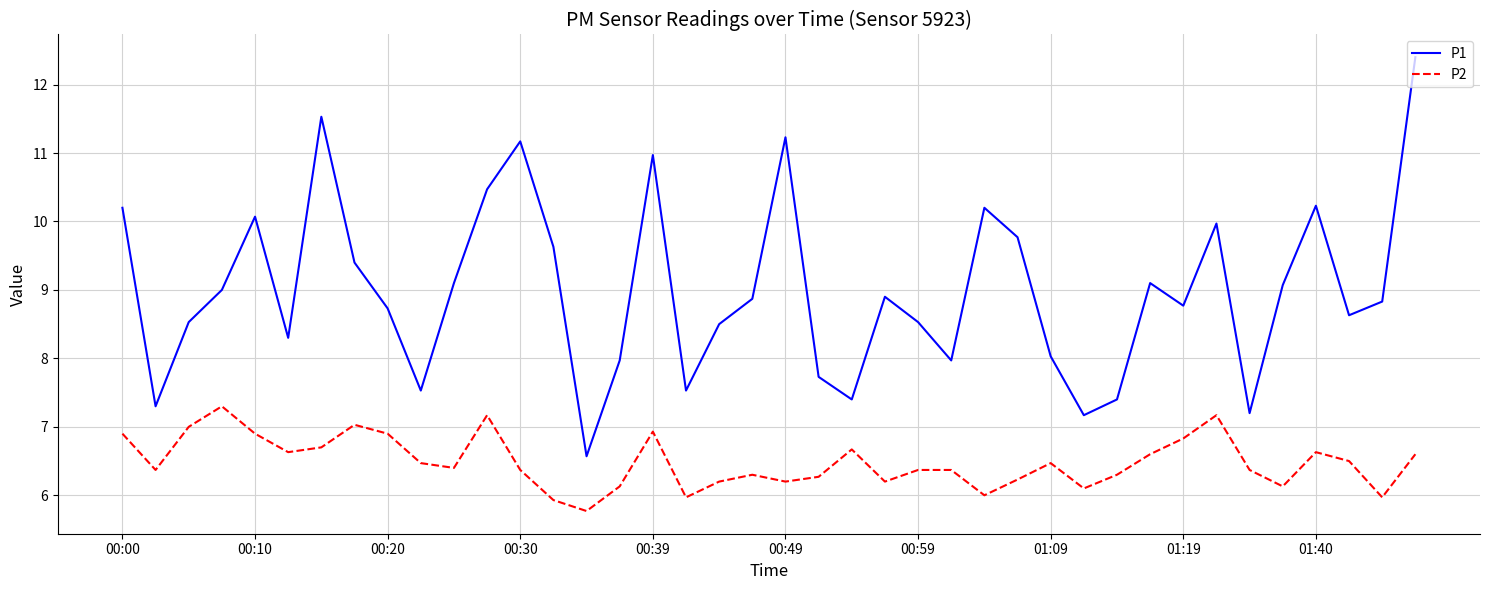

What is the minimum value for P2?

5.8